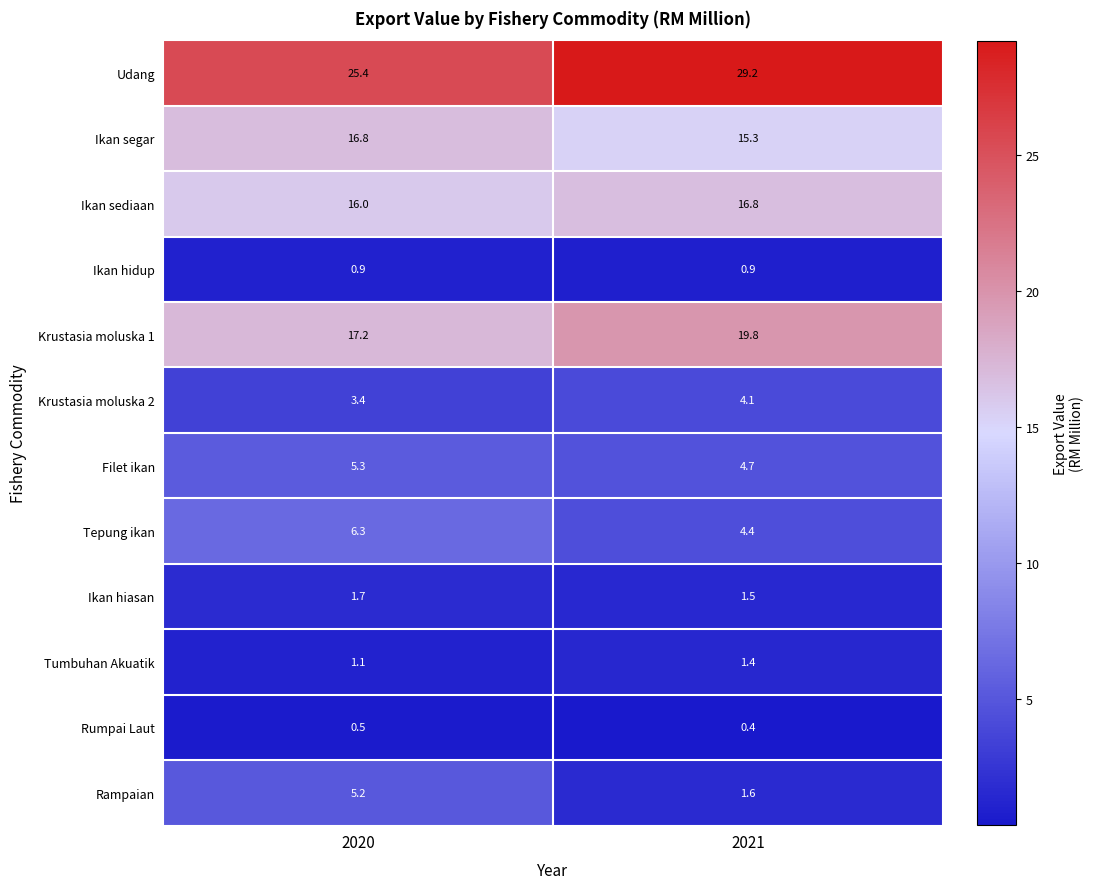

Read the Ikan hidup value at 2021.

0.9